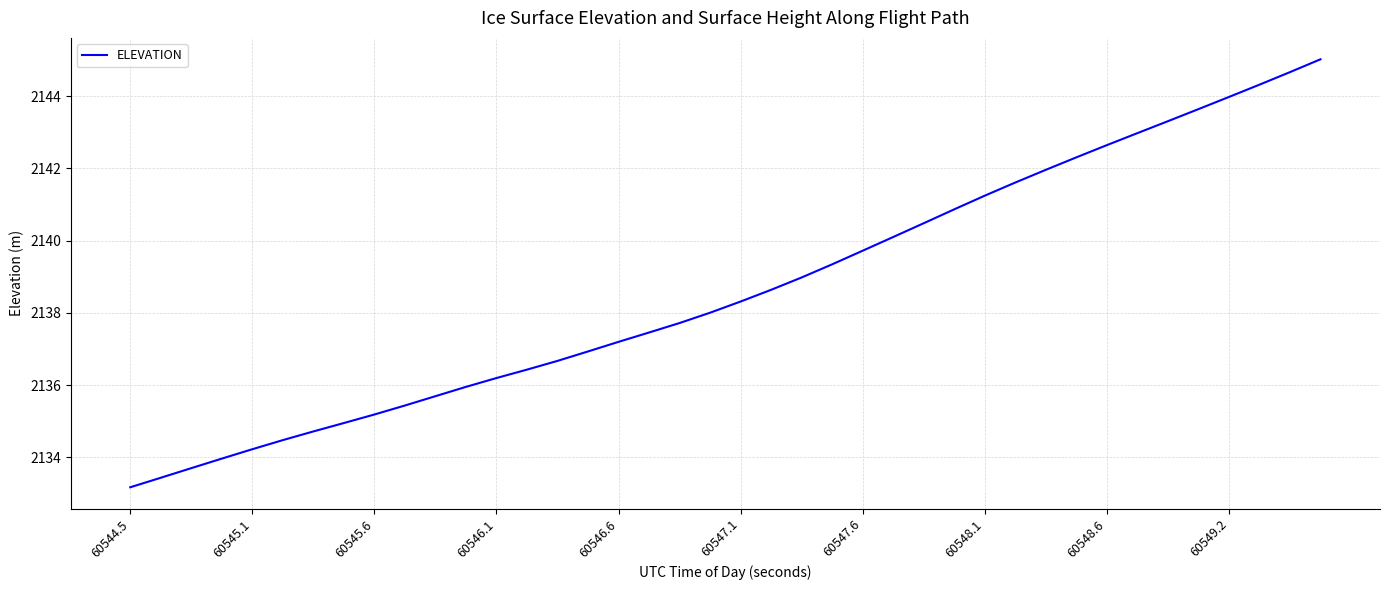

What is the difference between the maximum and minimum values?

11.9